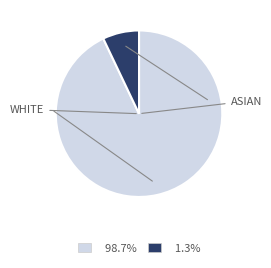

Is there any slice that represents more than half of the pie?

Yes